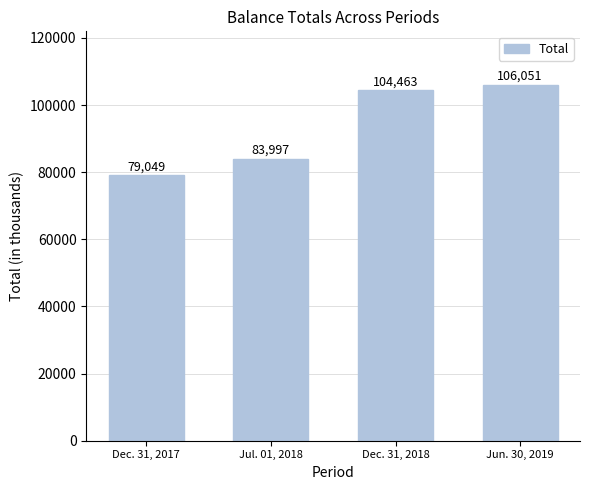

The value at Dec. 31, 2017 is 41007. True or false?

False